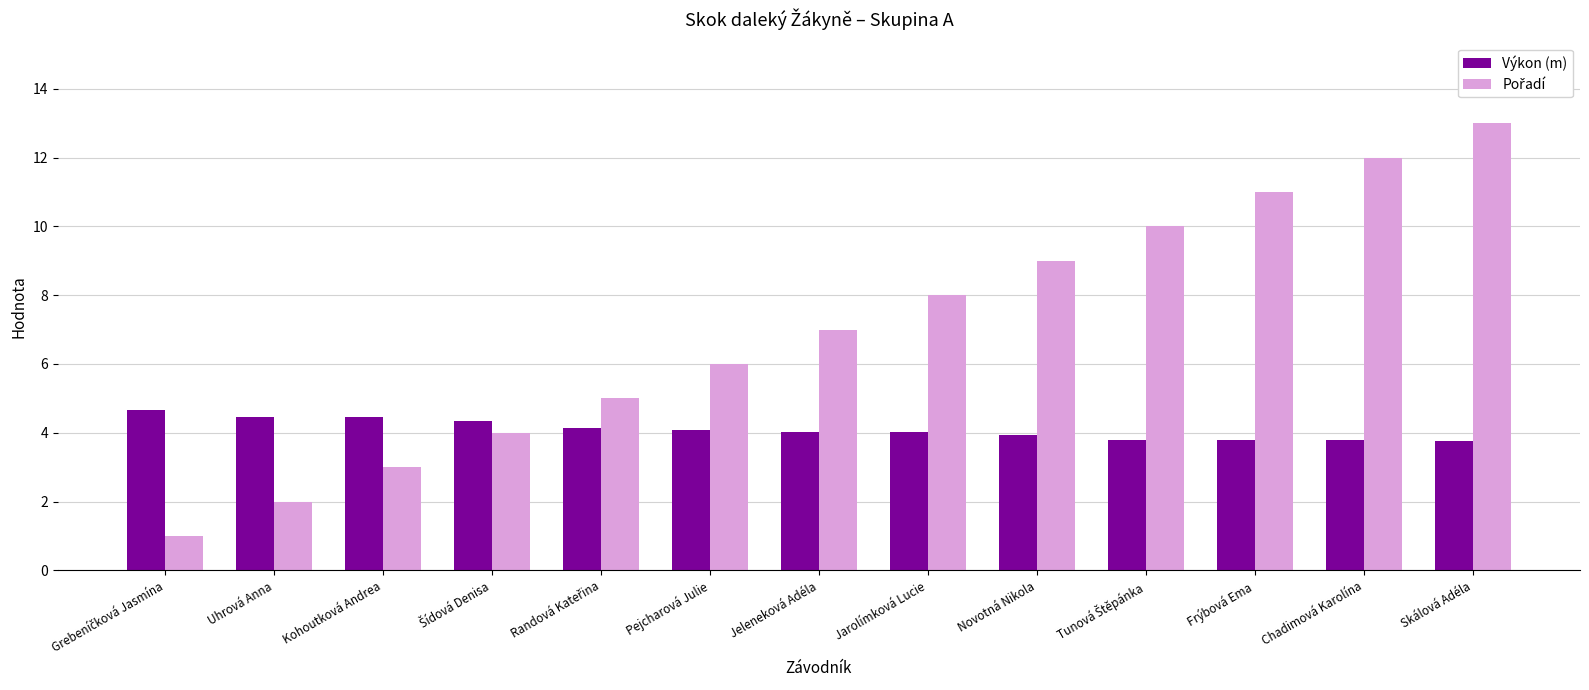

How many categories are shown in the chart?

13